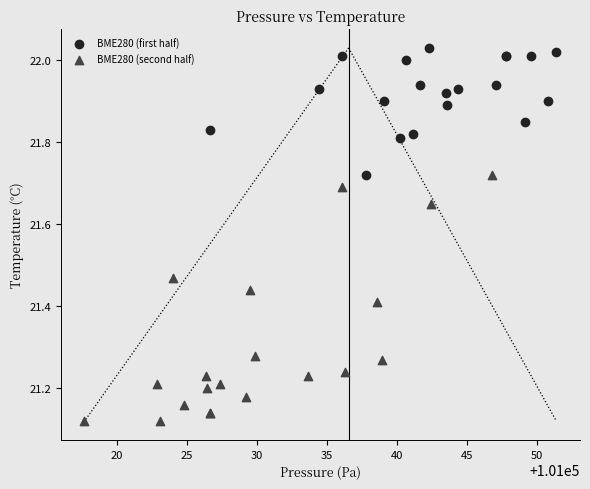

Which series reaches the minimum Y coordinate?

BME280 (second half)